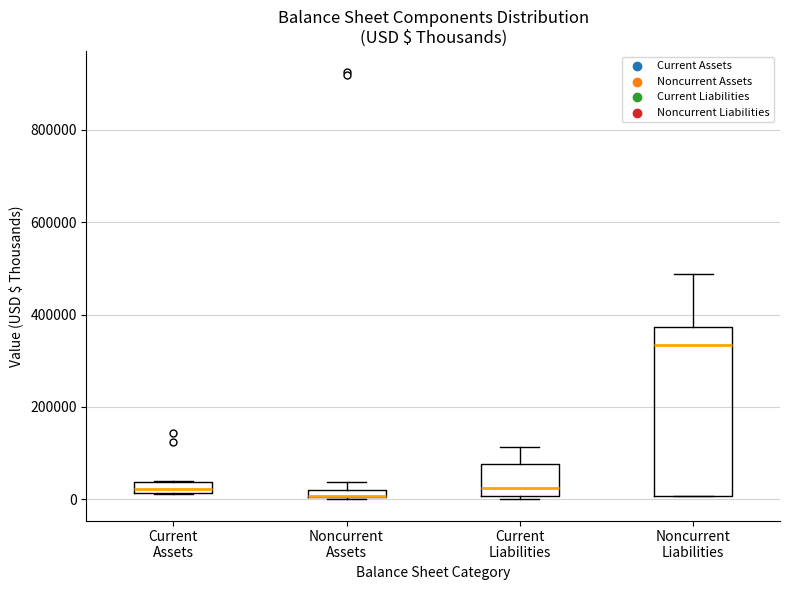

Which box is the tallest, from its lower edge to its upper edge?

Noncurrent Liabilities